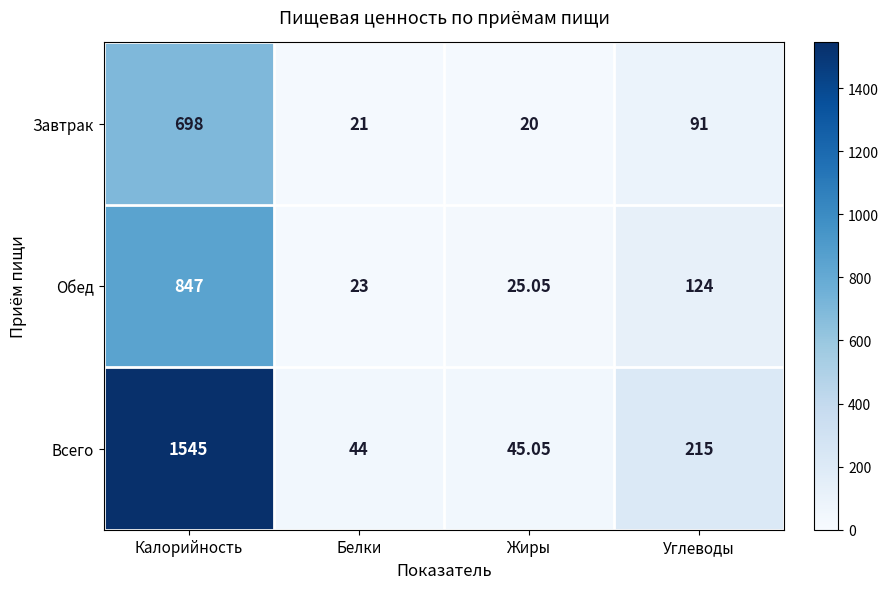

Which category has the lowest value in the Обед series?

Белки